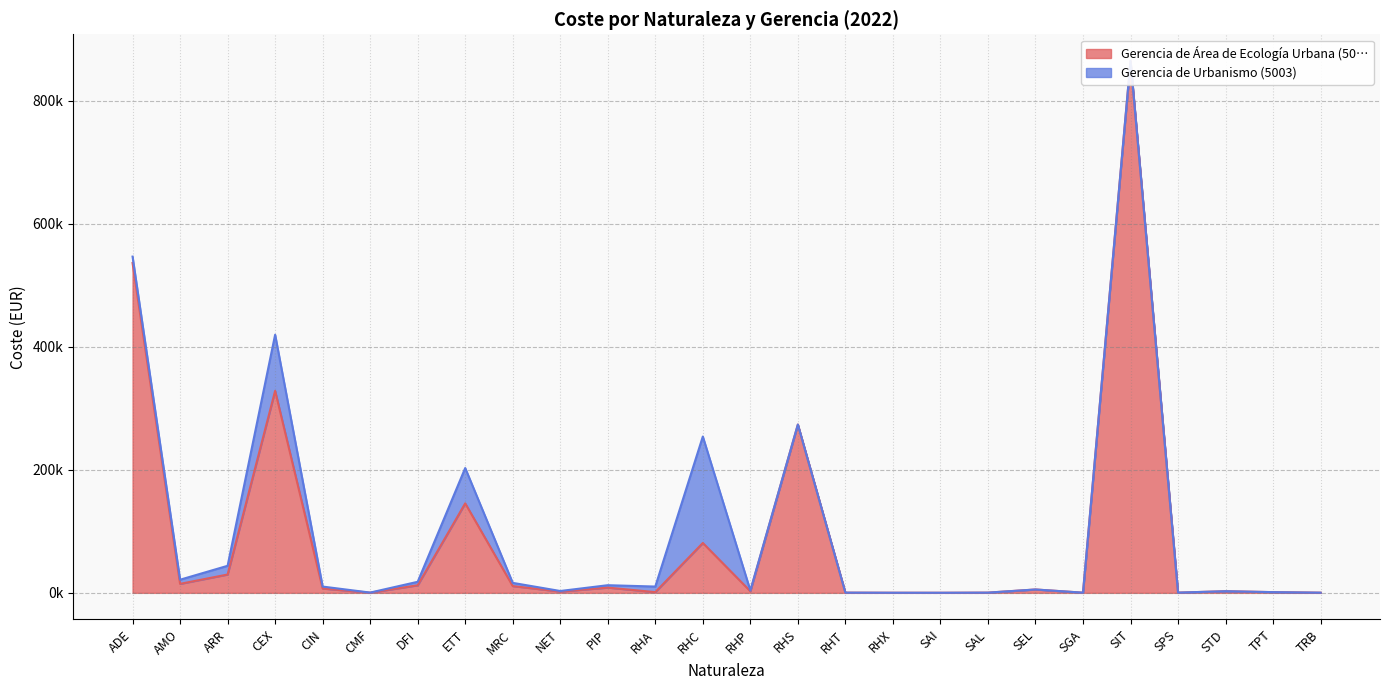

Reading right to left, transcribe all the data shown in this chart.

267.6	1160.8	2636.1	376.9	864415.7	286.6	5460.6	337.5	123.7	165.7	321.9	273498.0	2667.3	81008.2	1168.8	8496.1	2047.0	10967.6	145414.5	12283.2	289.1	6973.1	328225.9	29778.1	14600.1	535941.3